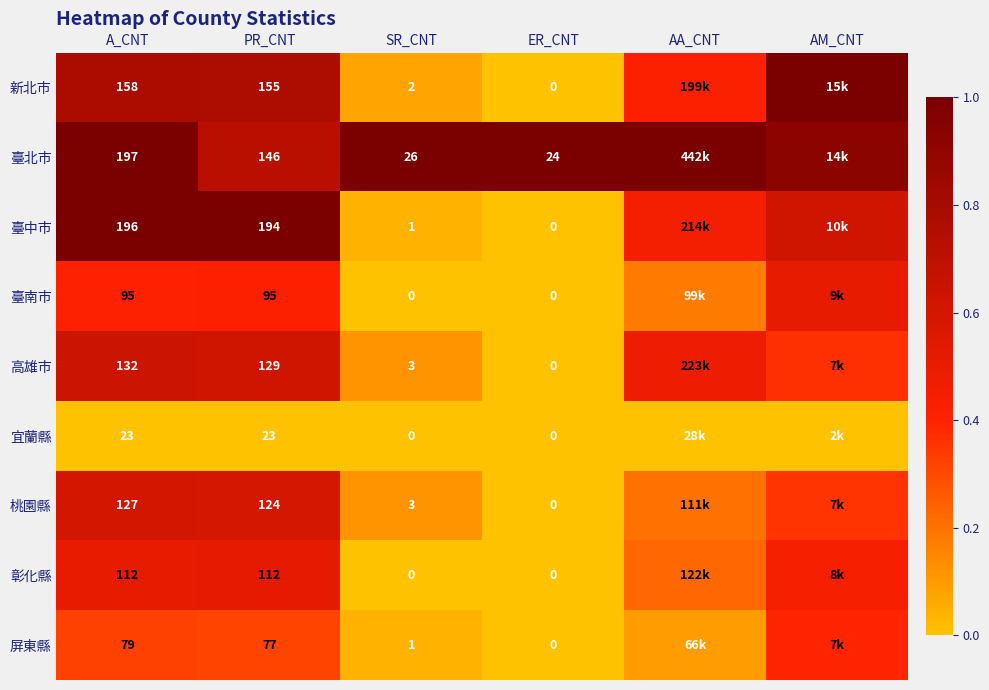

Is the value of 高雄市 at ER_CNT greater than the value of 桃園縣 at PR_CNT?

No